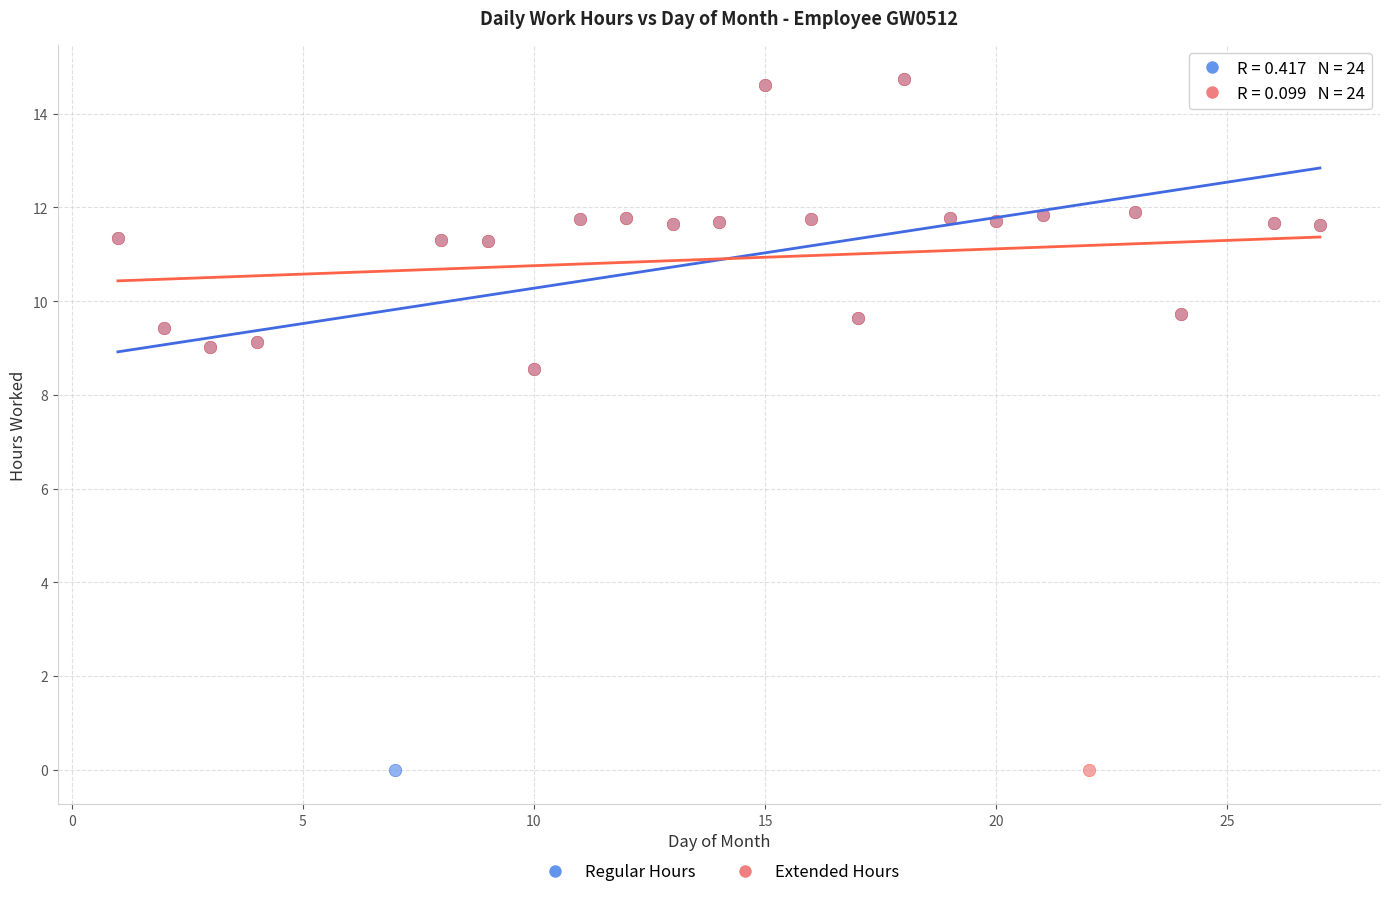

What are all the series names shown in the legend?

Regular Hours, Extended Hours